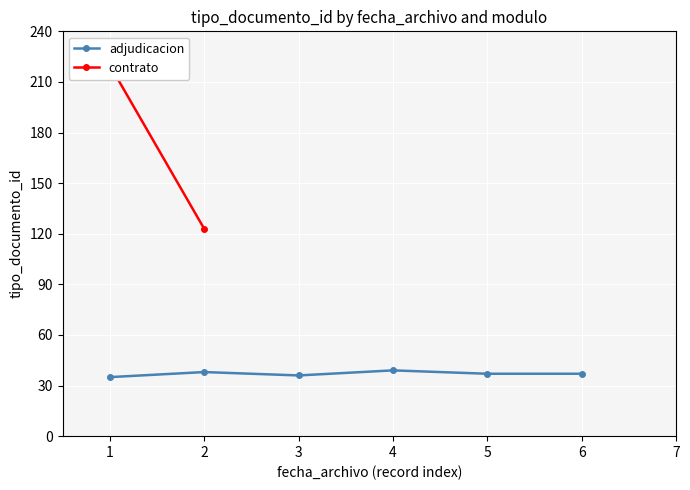

What is the value of the 5th point from the left?

37